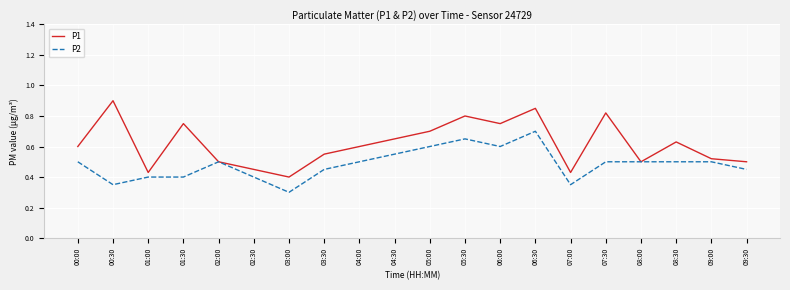

List the series in order of their peak value, lowest first.

P2, P1